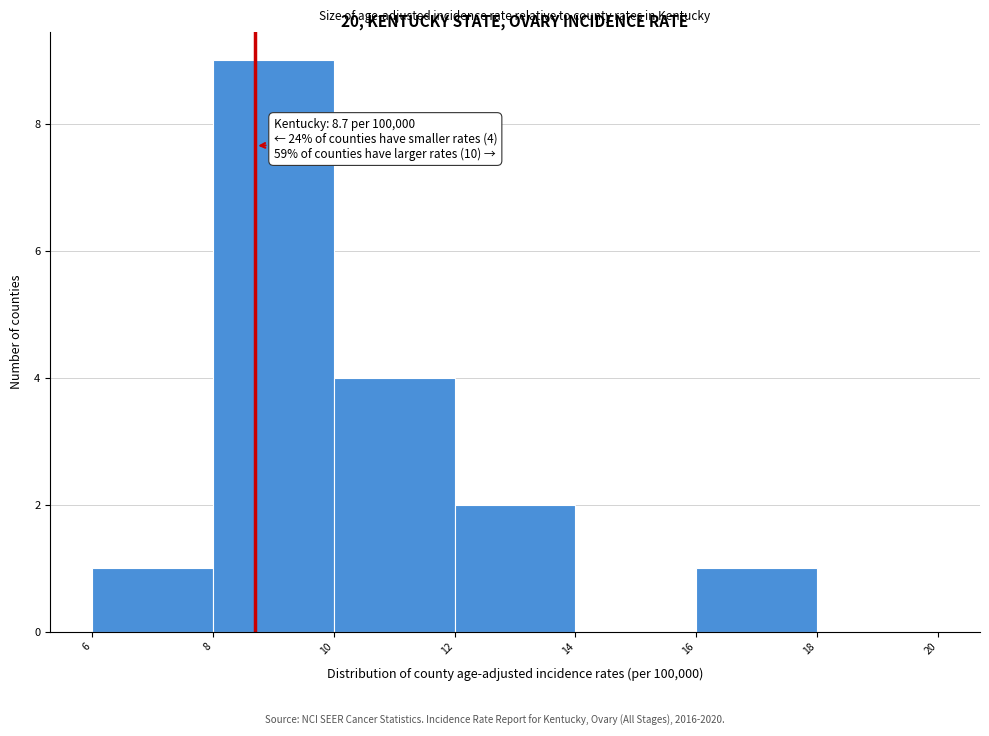

Which range on the x-axis has the tallest bar?

8 to 10